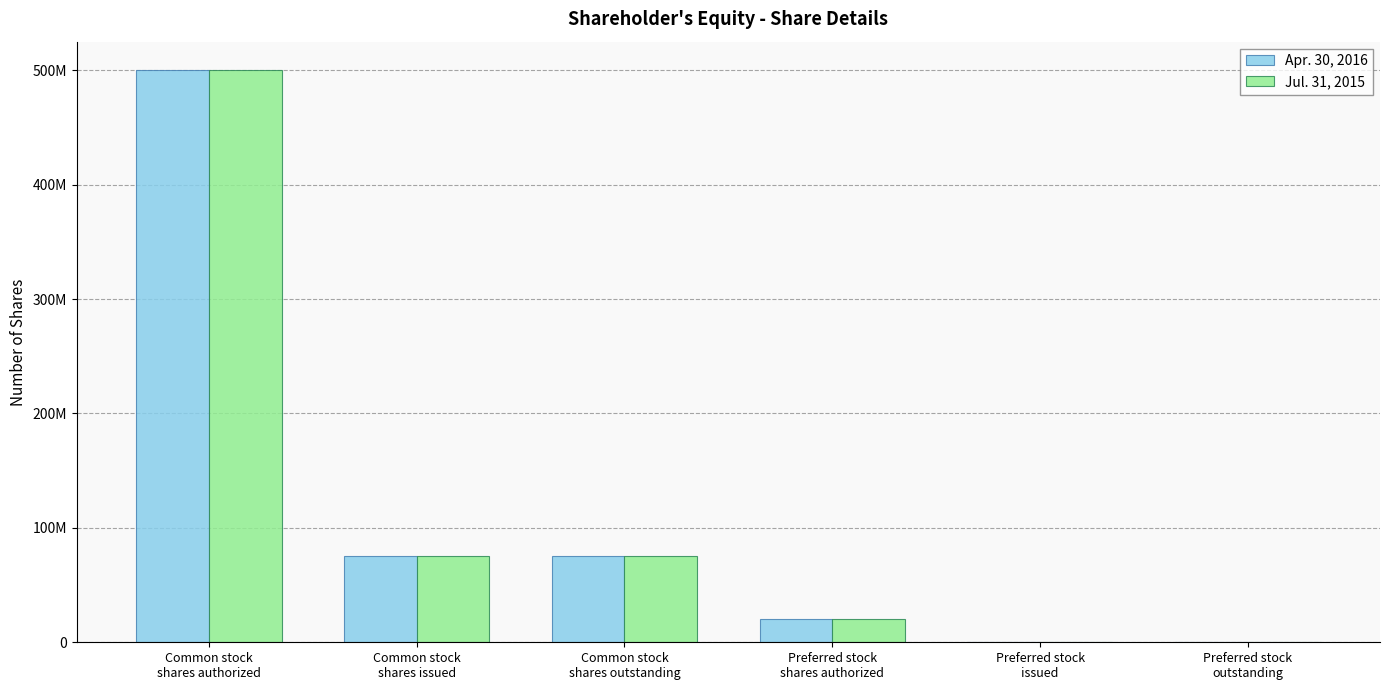

Is it true that Jul. 31, 2015 equals 789768652 at Common stock
shares authorized?

False